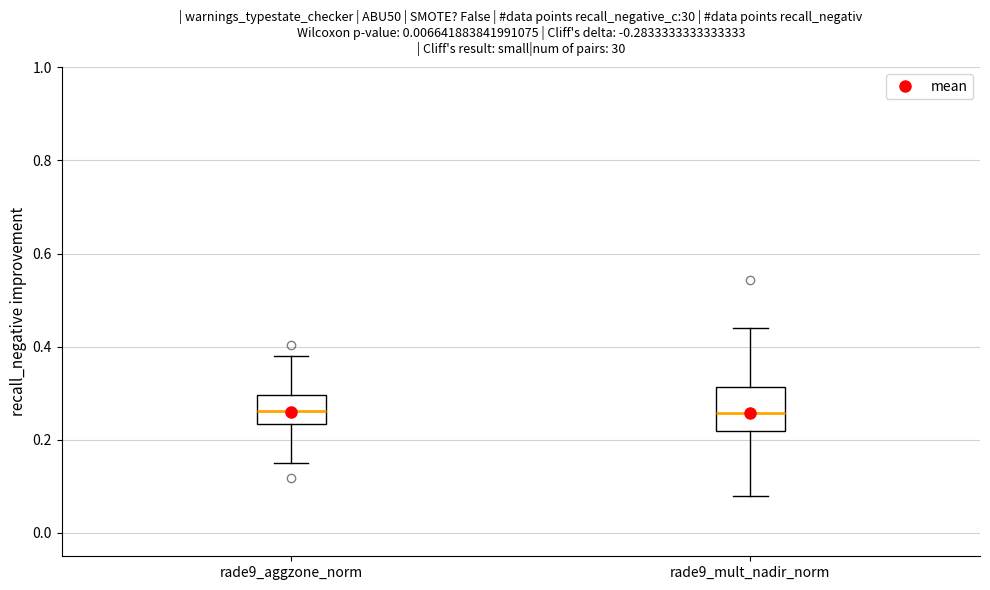

Reading left to right, read every box against the y-axis: the position of its median line, the range the box covers, and the ends of its whiskers. The values are not printed on the chart, so give them approximately, as read against the axis.

rade9_aggzone_norm: median 0.26, box 0.24 to 0.30, whiskers 0.14 to 0.38
rade9_mult_nadir_norm: median 0.26, box 0.22 to 0.32, whiskers 0.08 to 0.44